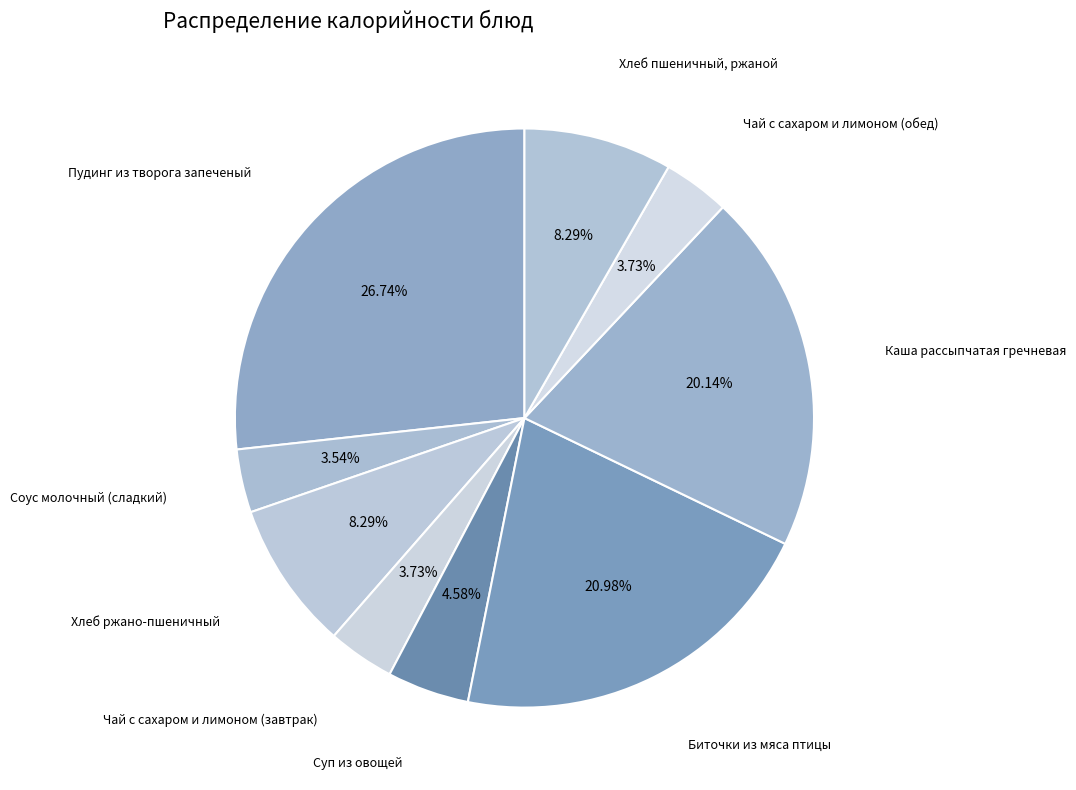

To the nearest percent, what is the difference between the Чай с сахаром и лимоном (обед) and Пудинг из творога запеченый slice percentages?

23%